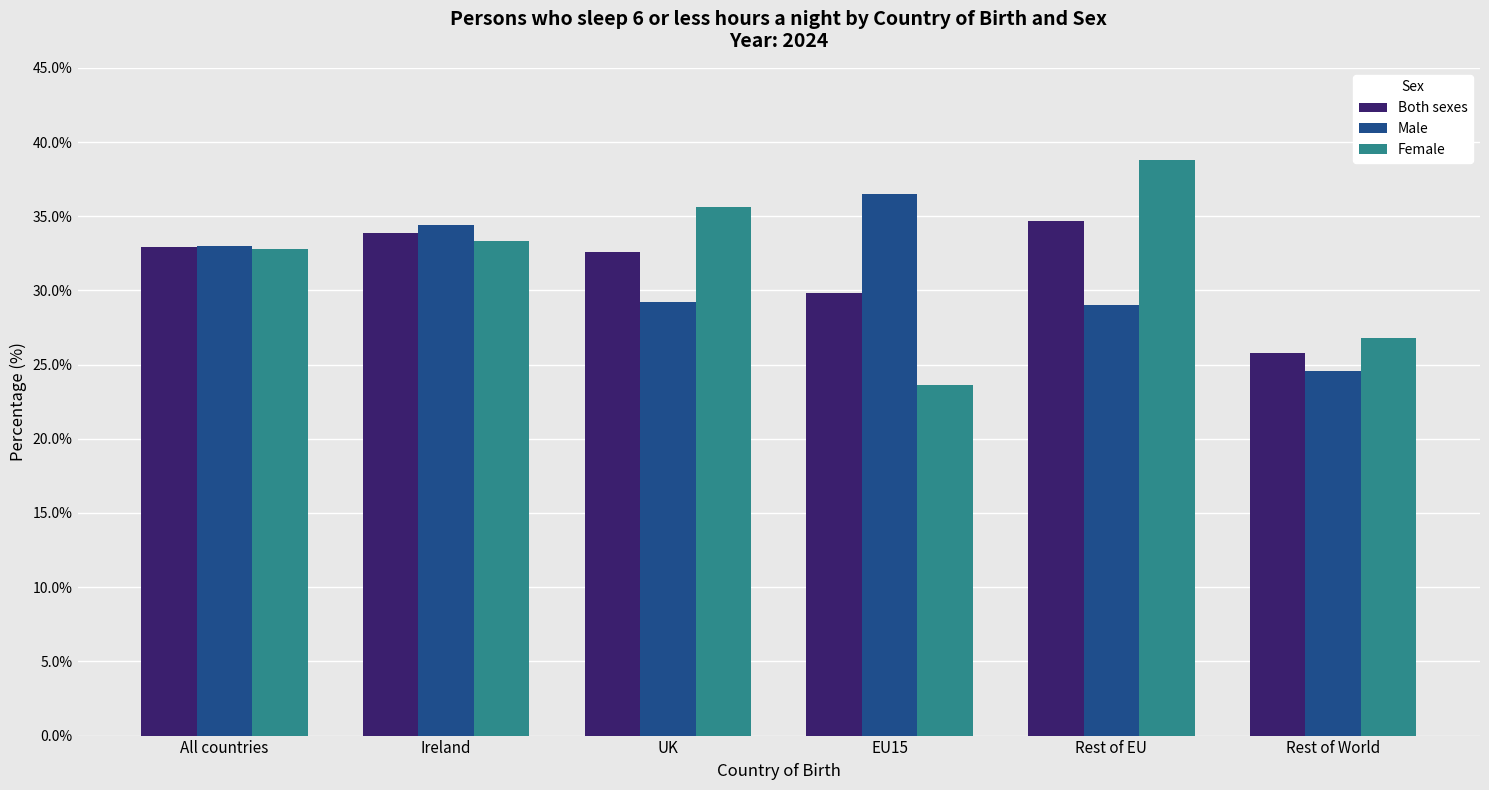

Is the value of Female at EU15 greater than the value of Male at EU15?

No